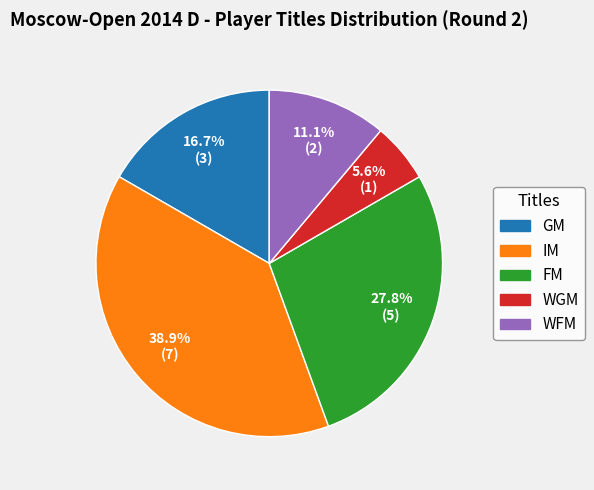

To the nearest percent, what is the difference between the largest and smallest slice percentages?

33%